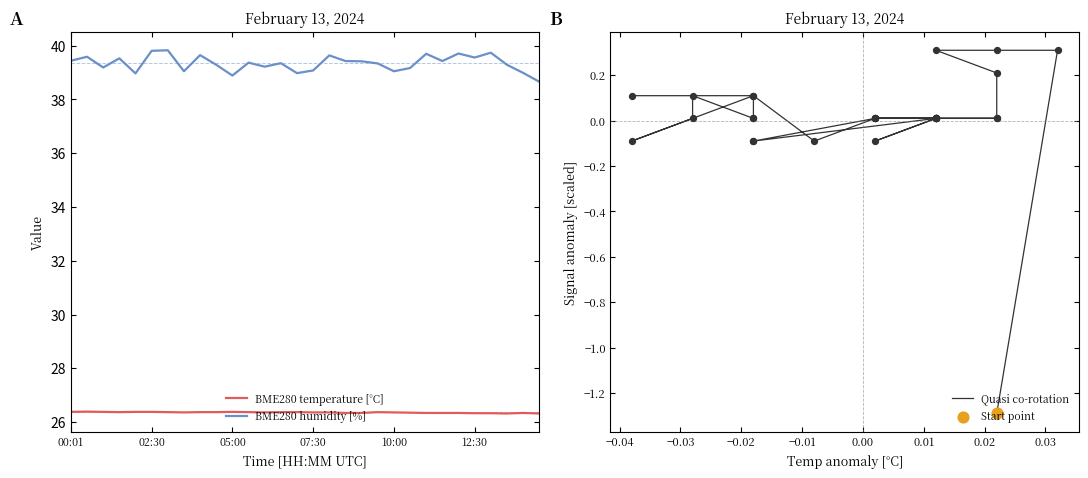

Is the value of BME280 temperature [°C] at 10:00 greater than the value of BME280 humidity [%] at 12:30?

No